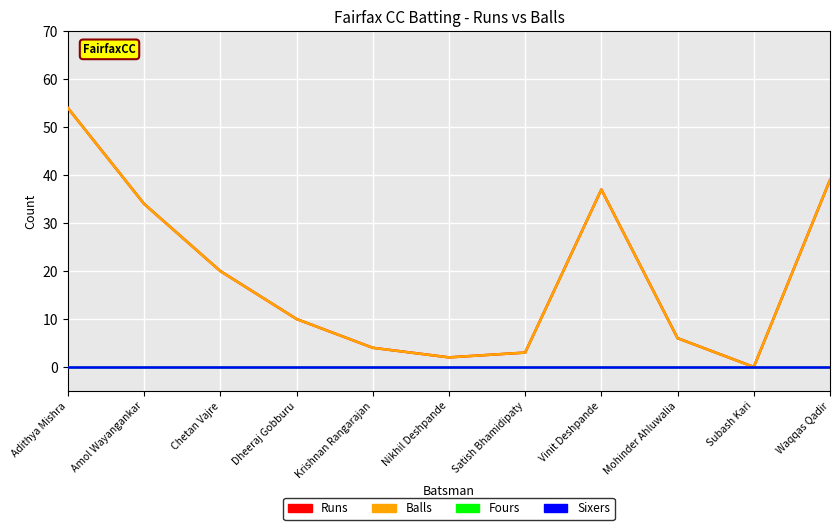

Is this an area chart (filled region under the line)?

No